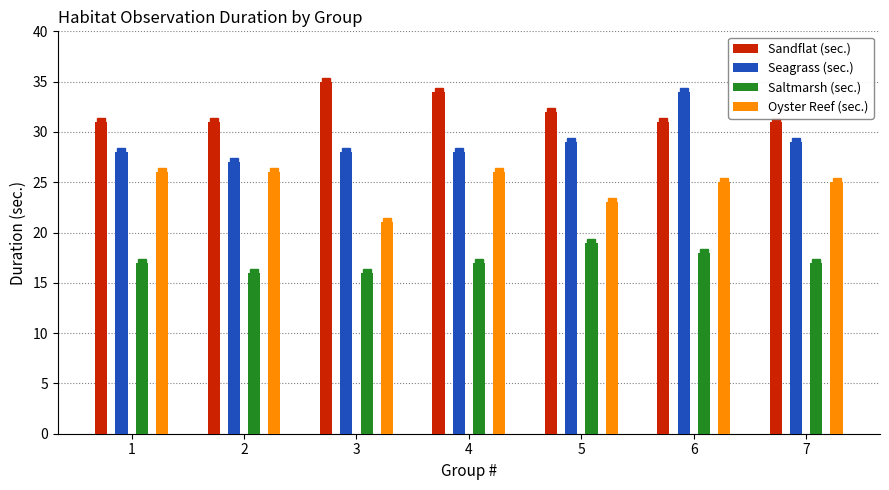

Reading right to left, transcribe all the data shown in this chart.

Sandflat (sec.): 7=31	6=31	5=32	4=34	3=35	2=31	1=31
Seagrass (sec.): 7=29	6=34	5=29	4=28	3=28	2=27	1=28
Saltmarsh (sec.): 7=17	6=18	5=19	4=17	3=16	2=16	1=17
Oyster Reef (sec.): 7=25	6=25	5=23	4=26	3=21	2=26	1=26